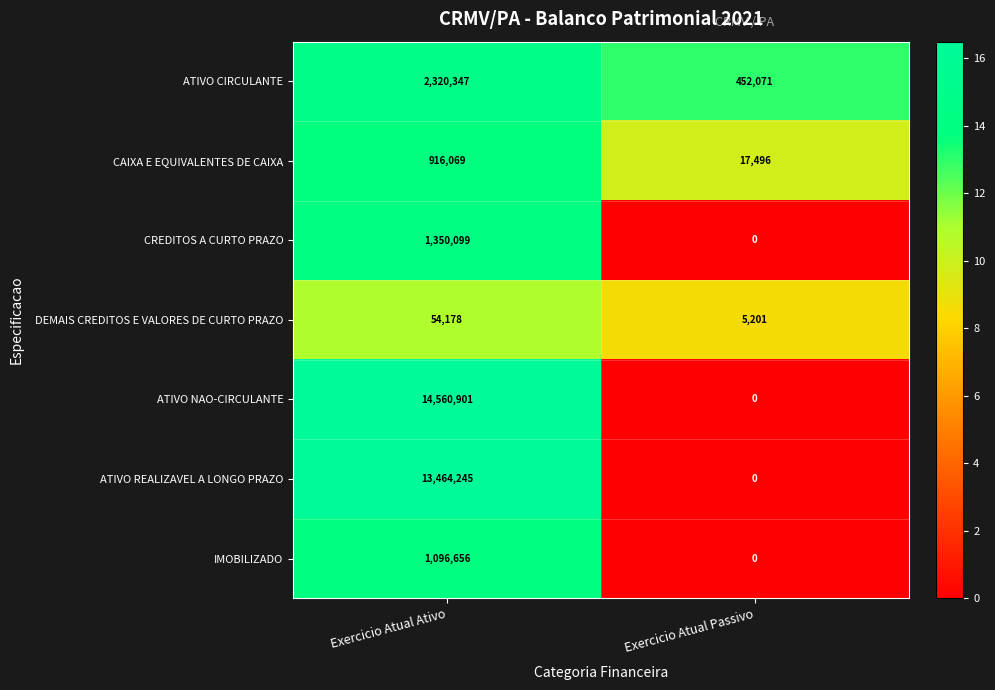

At which category does the chart reach its minimum across all series?

Exercicio Atual Passivo